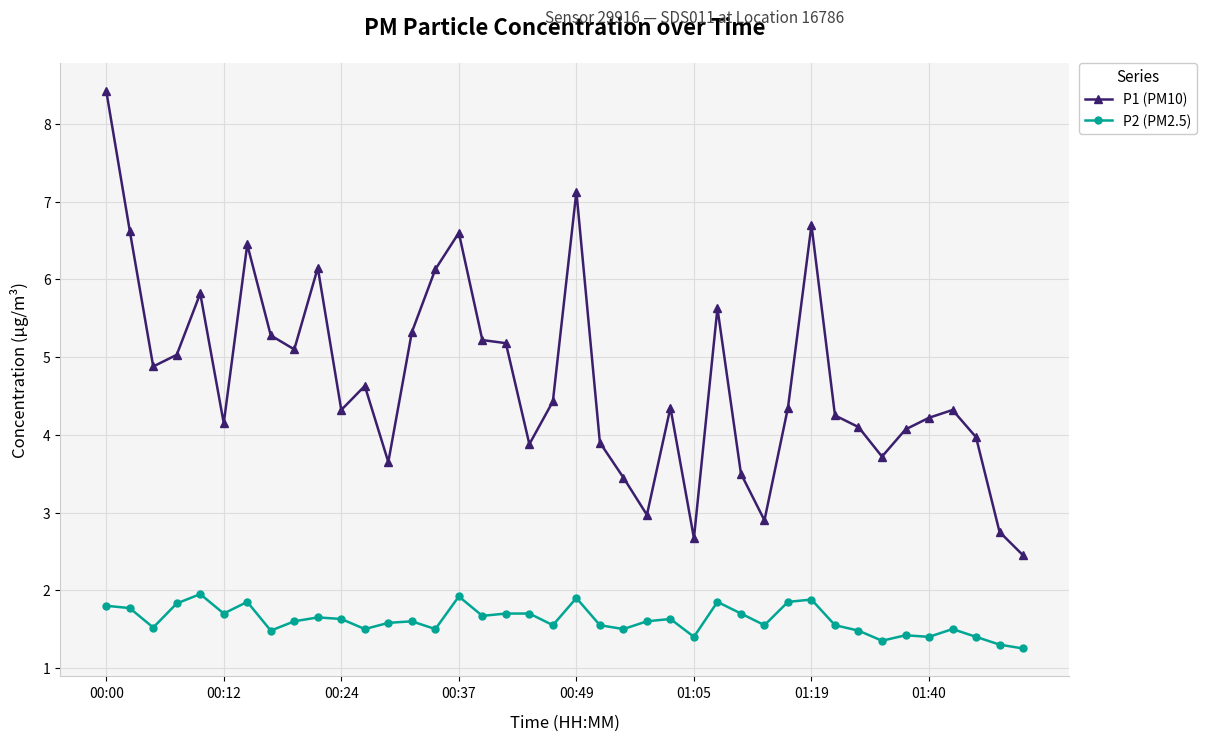

What is the average value of the P2 (PM2.5) series?

1.6